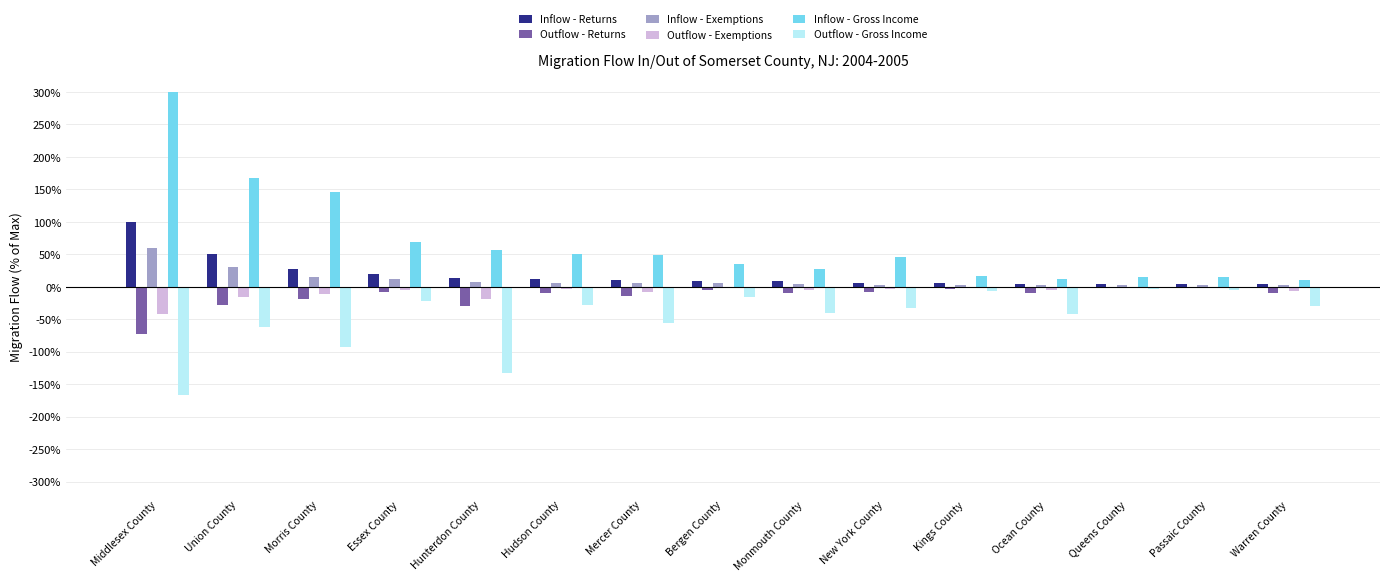

Is the value of Inflow - Returns at Hudson County greater than the value of Outflow - Exemptions at Middlesex County?

Yes